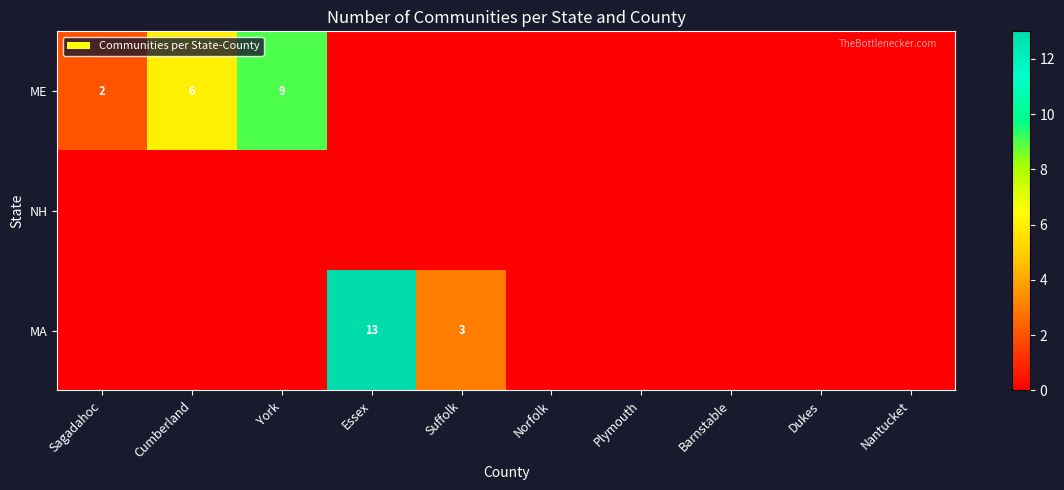

What is the sum of all MA values?

16